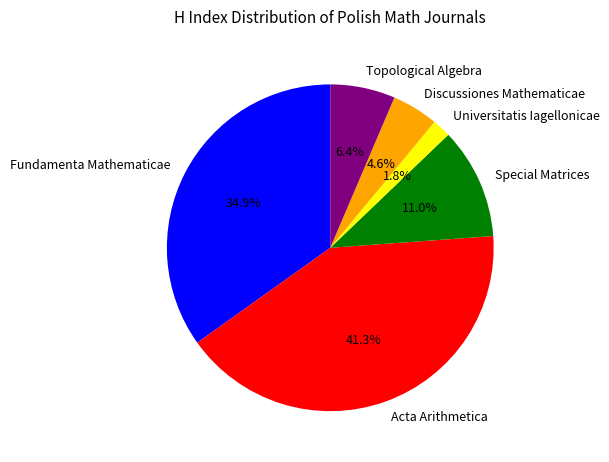

Approximately how many times larger is the value at Universitatis Iagellonicae compared to Topological Algebra?

0.3